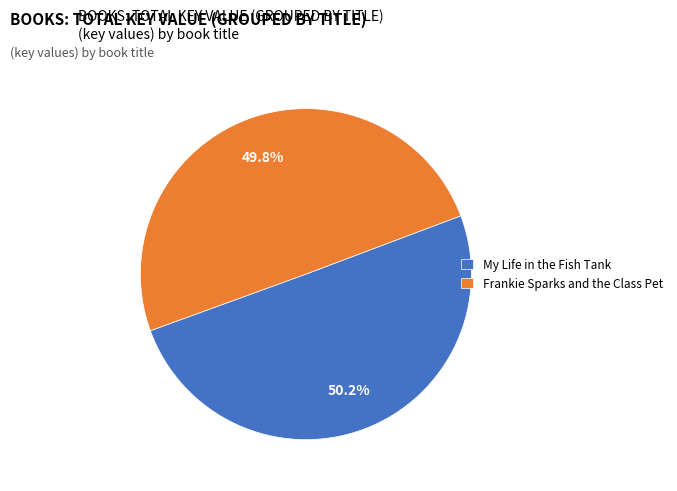

Count the number of slices in the pie.

2